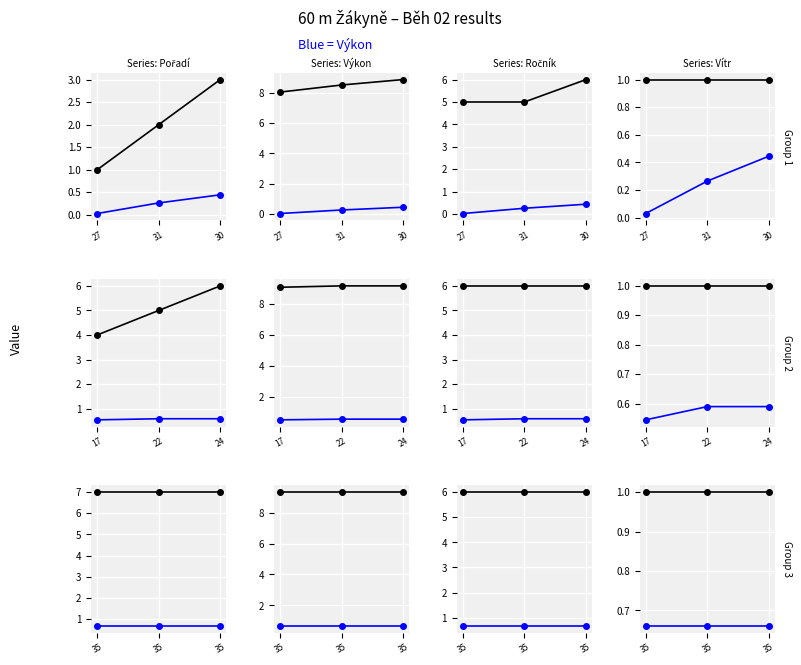

Which series changed the most between 31 and 30?

Pořadí